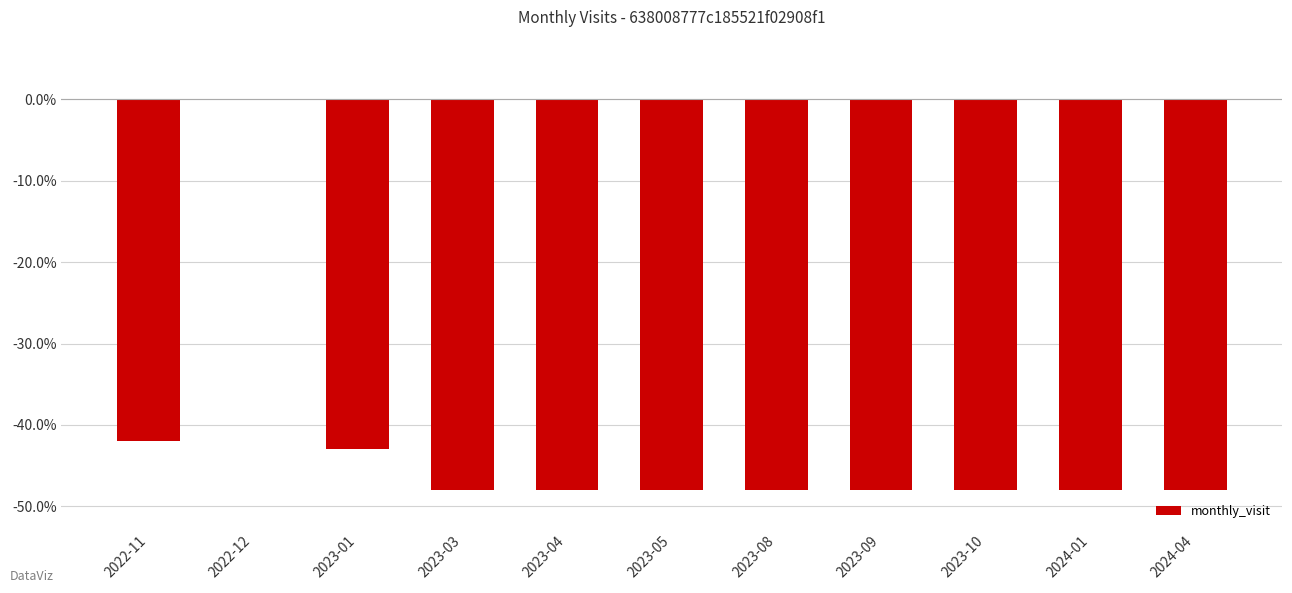

Which category has the highest value across all series?

2022-12